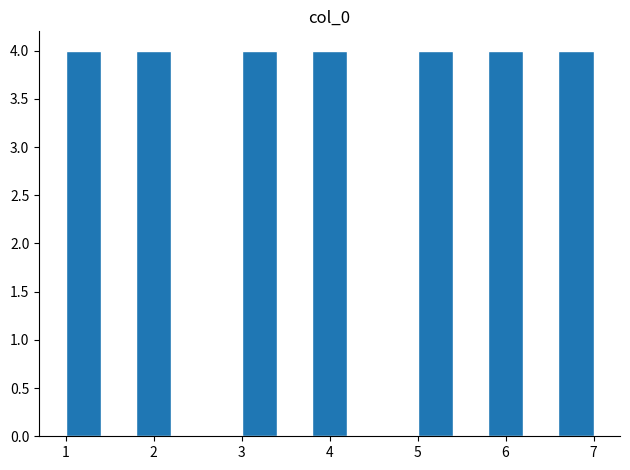

Reading left to right, list every bar in this chart as the range it spans on the x-axis followed by its height. The values are not printed on the chart, so give them approximately, as read against the axis.

1.0 to 1.4: 4
1.4 to 1.8: 0
1.8 to 2.2: 4
2.2 to 2.6: 0
2.6 to 3.0: 0
3.0 to 3.4: 4
3.4 to 3.8: 0
3.8 to 4.2: 4
4.2 to 4.6: 0
4.6 to 5.0: 0
5.0 to 5.4: 4
5.4 to 5.8: 0
5.8 to 6.2: 4
6.2 to 6.6: 0
6.6 to 7.0: 4